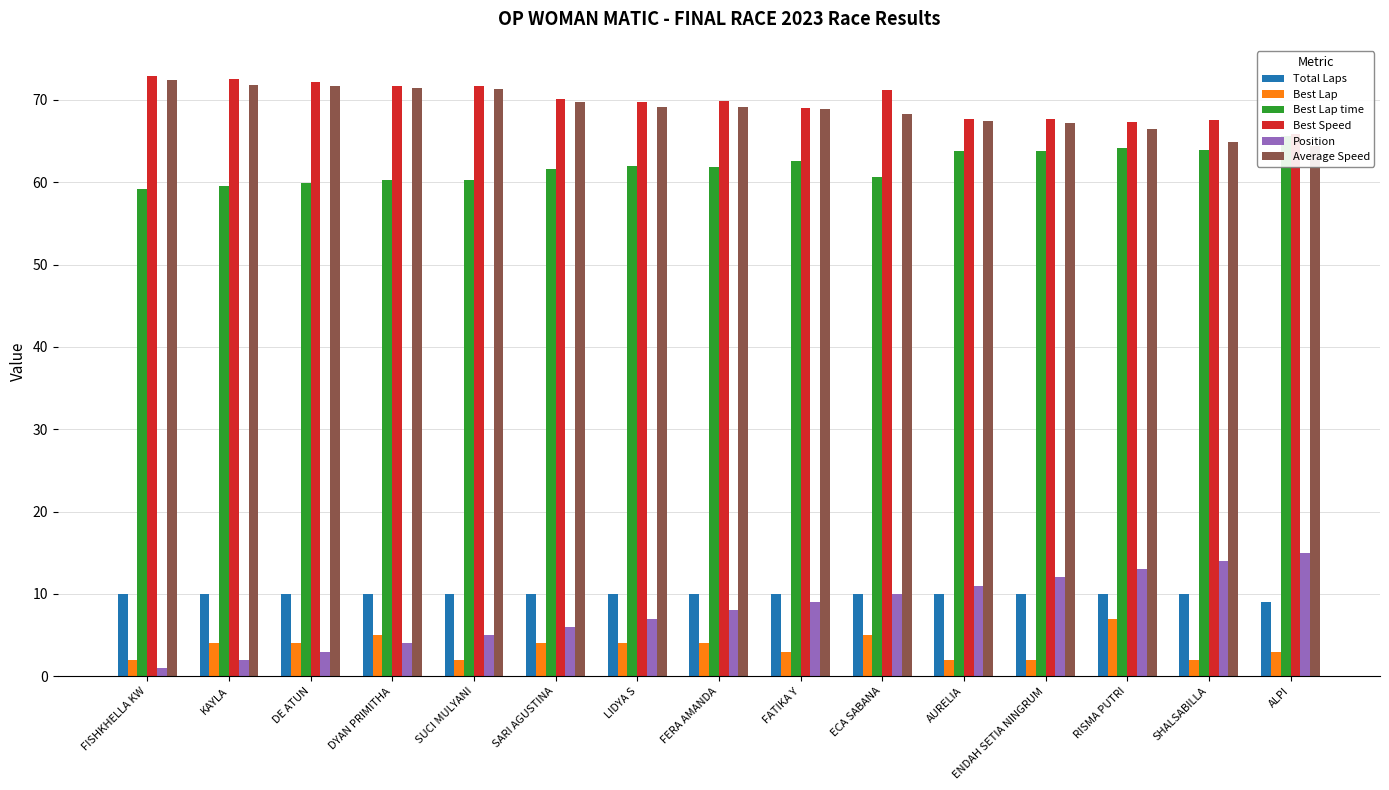

Reading left to right, list all the values displayed in this chart.

Total Laps: FISHKHELLA KW=10.0	KAYLA=10.0	DE ATUN=10.0	DYAN PRIMITHA=10.0	SUCI MULYANI=10.0	SARI AGUSTINA=10.0	LIDYA S=10.0	FERA AMANDA=10.0	FATIKA Y=10.0	ECA SABANA=10.0	AURELIA=10.0	ENDAH SETIA NINGRUM=10.0	RISMA PUTRI=10.0	SHALSABILLA=10.0	ALPI=9.0
Best Lap: FISHKHELLA KW=2.0	KAYLA=4.0	DE ATUN=4.0	DYAN PRIMITHA=5.0	SUCI MULYANI=2.0	SARI AGUSTINA=4.0	LIDYA S=4.0	FERA AMANDA=4.0	FATIKA Y=3.0	ECA SABANA=5.0	AURELIA=2.0	ENDAH SETIA NINGRUM=2.0	RISMA PUTRI=7.0	SHALSABILLA=2.0	ALPI=3.0
Best Lap time: FISHKHELLA KW=59.2	KAYLA=59.6	DE ATUN=59.9	DYAN PRIMITHA=60.3	SUCI MULYANI=60.3	SARI AGUSTINA=61.6	LIDYA S=62.0	FERA AMANDA=61.8	FATIKA Y=62.6	ECA SABANA=60.6	AURELIA=63.8	ENDAH SETIA NINGRUM=63.8	RISMA PUTRI=64.2	SHALSABILLA=64.0	ALPI=65.6
Best Speed: FISHKHELLA KW=72.9	KAYLA=72.5	DE ATUN=72.2	DYAN PRIMITHA=71.6	SUCI MULYANI=71.7	SARI AGUSTINA=70.2	LIDYA S=69.7	FERA AMANDA=69.9	FATIKA Y=69.1	ECA SABANA=71.3	AURELIA=67.7	ENDAH SETIA NINGRUM=67.7	RISMA PUTRI=67.3	SHALSABILLA=67.5	ALPI=65.9
Position: FISHKHELLA KW=1.0	KAYLA=2.0	DE ATUN=3.0	DYAN PRIMITHA=4.0	SUCI MULYANI=5.0	SARI AGUSTINA=6.0	LIDYA S=7.0	FERA AMANDA=8.0	FATIKA Y=9.0	ECA SABANA=10.0	AURELIA=11.0	ENDAH SETIA NINGRUM=12.0	RISMA PUTRI=13.0	SHALSABILLA=14.0	ALPI=15.0
Average Speed: FISHKHELLA KW=72.4	KAYLA=71.9	DE ATUN=71.7	DYAN PRIMITHA=71.4	SUCI MULYANI=71.3	SARI AGUSTINA=69.7	LIDYA S=69.2	FERA AMANDA=69.1	FATIKA Y=68.9	ECA SABANA=68.3	AURELIA=67.4	ENDAH SETIA NINGRUM=67.2	RISMA PUTRI=66.5	SHALSABILLA=64.9	ALPI=64.4